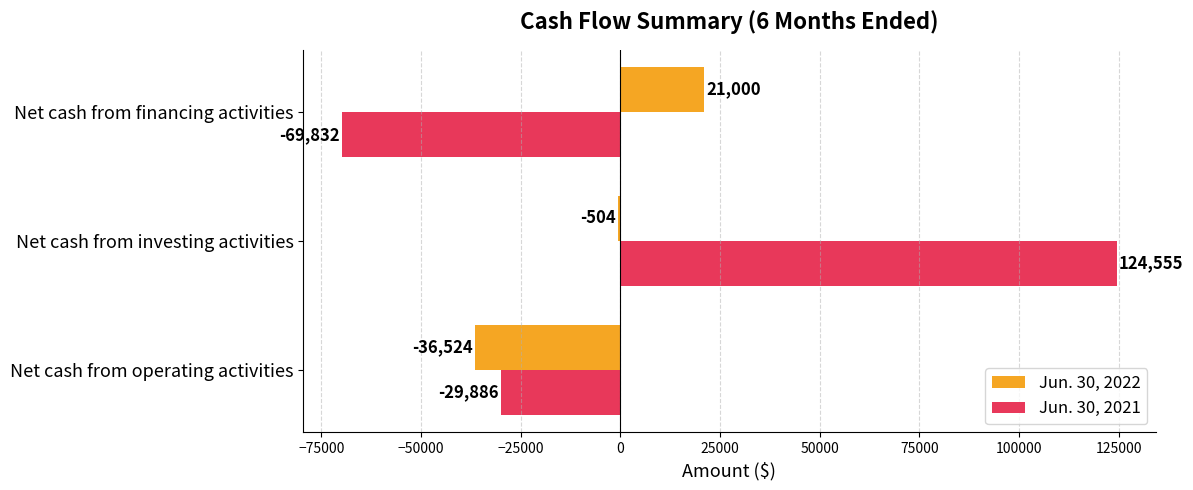

Which series has the largest total across all categories?

Jun. 30, 2021